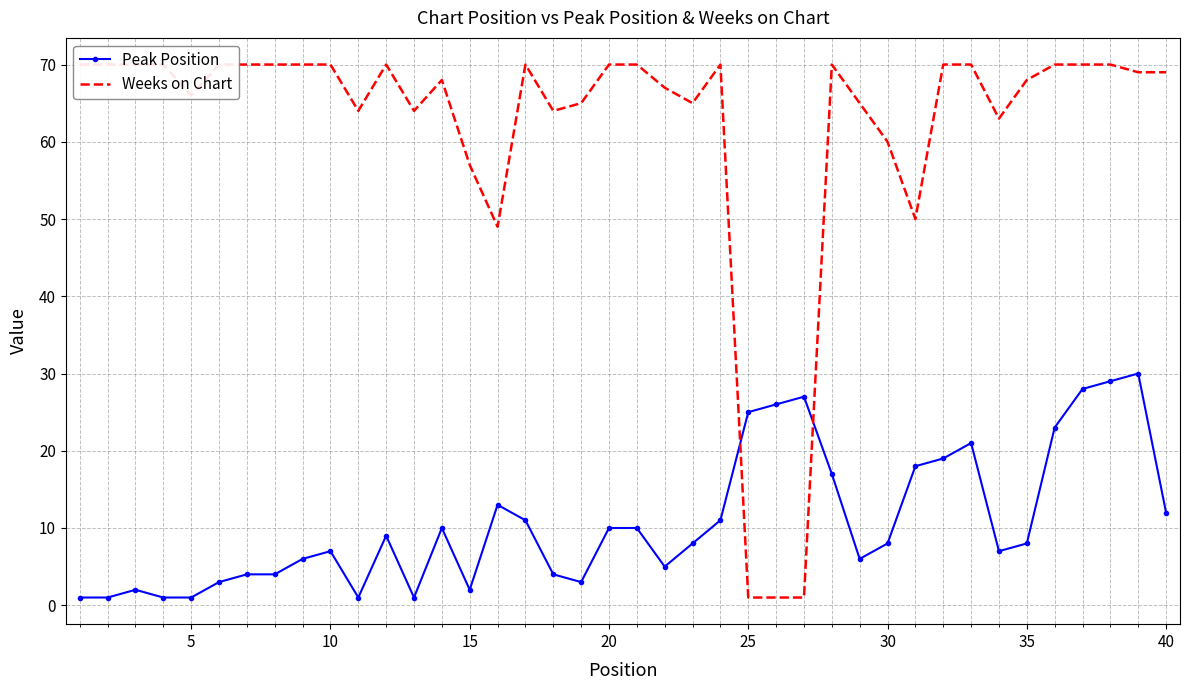

In Weeks on Chart, how many points are higher than both neighbors (excluding endpoints)?

5